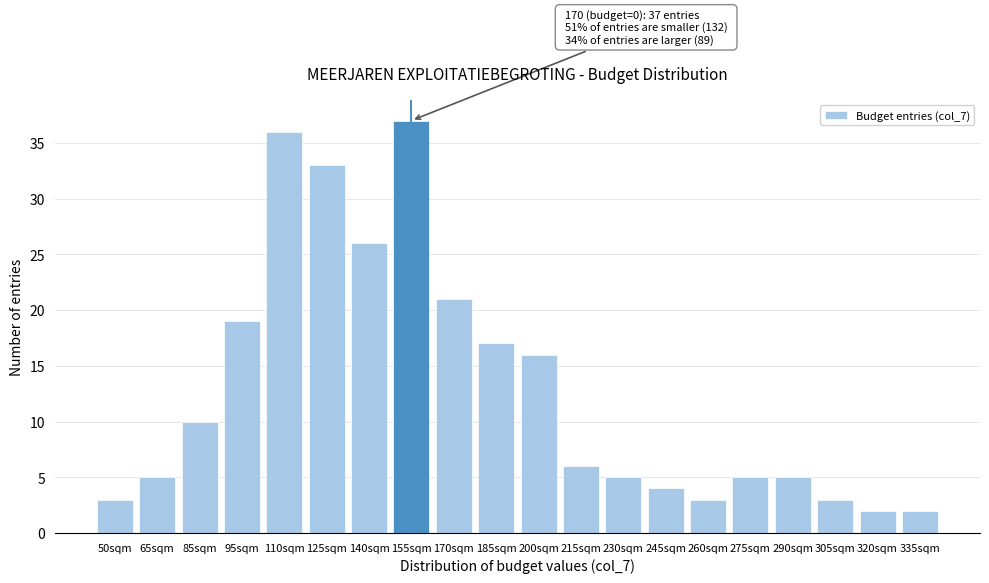

Reading right to left, transcribe all the data shown in this chart.

335sqm=2	320sqm=2	305sqm=3	290sqm=5	275sqm=5	260sqm=3	245sqm=4	230sqm=5	215sqm=6	200sqm=16	185sqm=17	170sqm=21	155sqm=37	140sqm=26	125sqm=33	110sqm=36	95sqm=19	85sqm=10	65sqm=5	50sqm=3